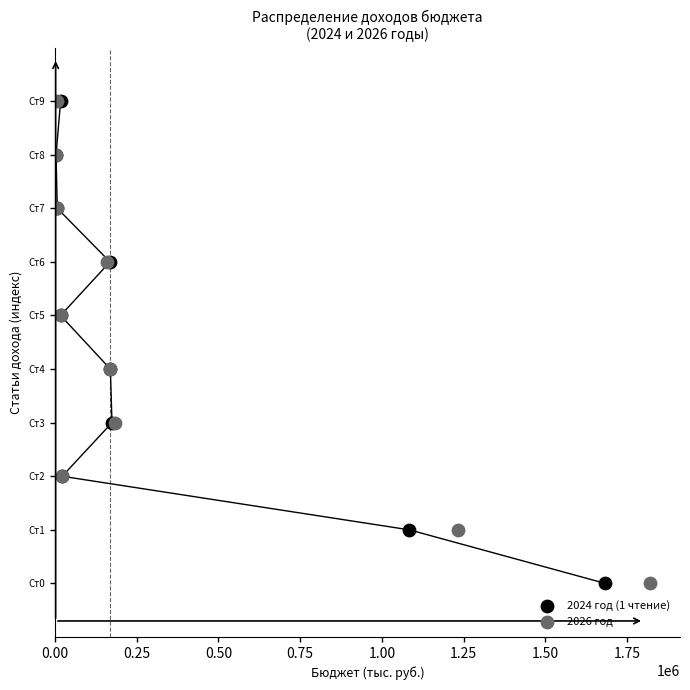

What are all the series names shown in the legend?

2024 год (1 чтение), 2026 год